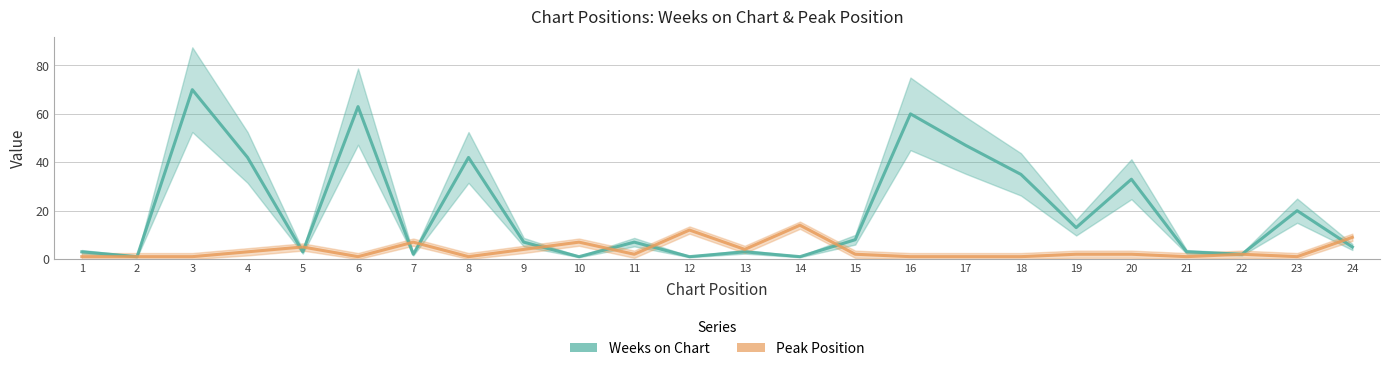

The value of Weeks on Chart at 12 is 1. True or false?

True